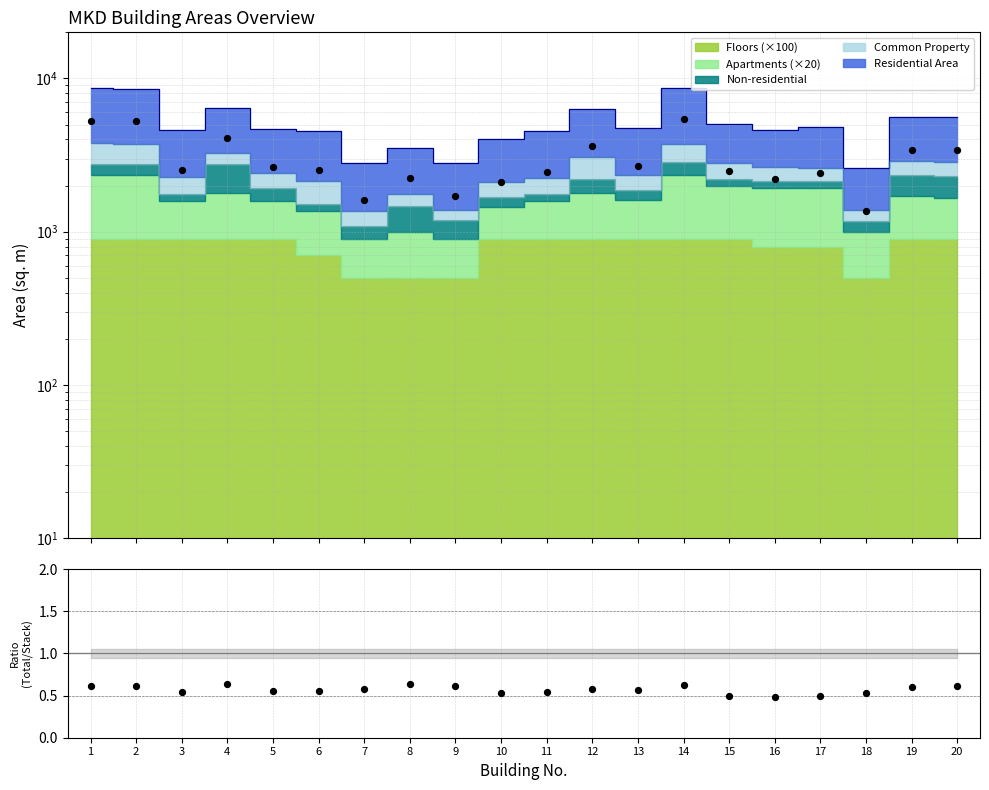

Which series has the widest spread of Y values?

Total Area